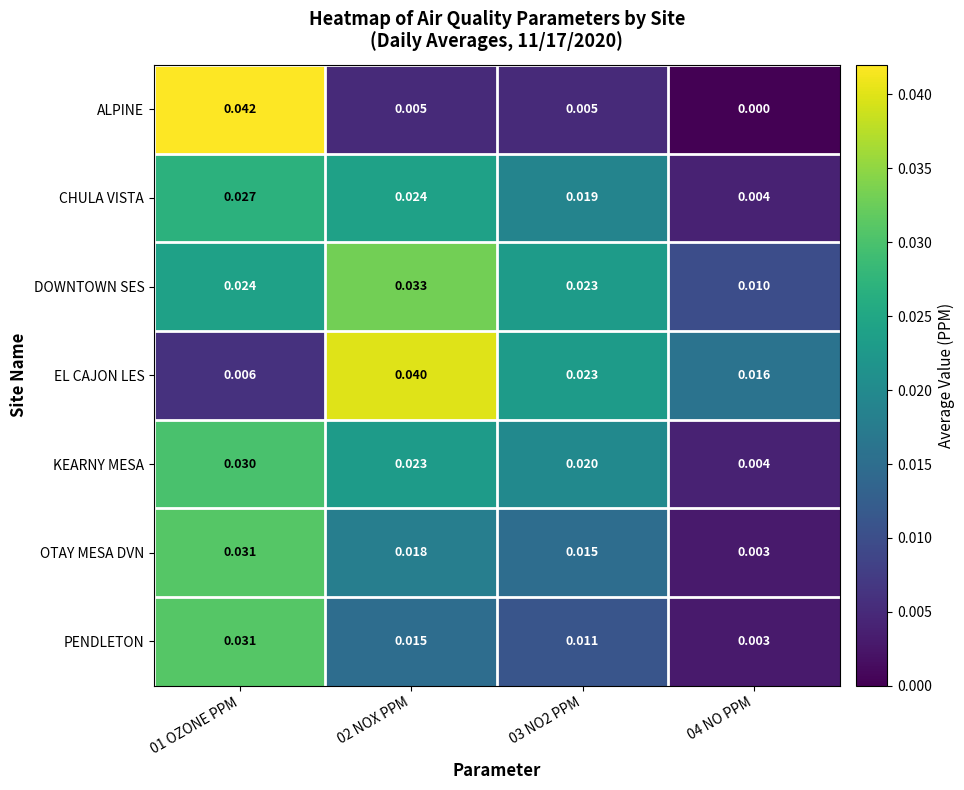

At 02 NOX PPM, list the series in order from smallest to largest.

ALPINE, PENDLETON, OTAY MESA DVN, KEARNY MESA, CHULA VISTA, DOWNTOWN SES, EL CAJON LES